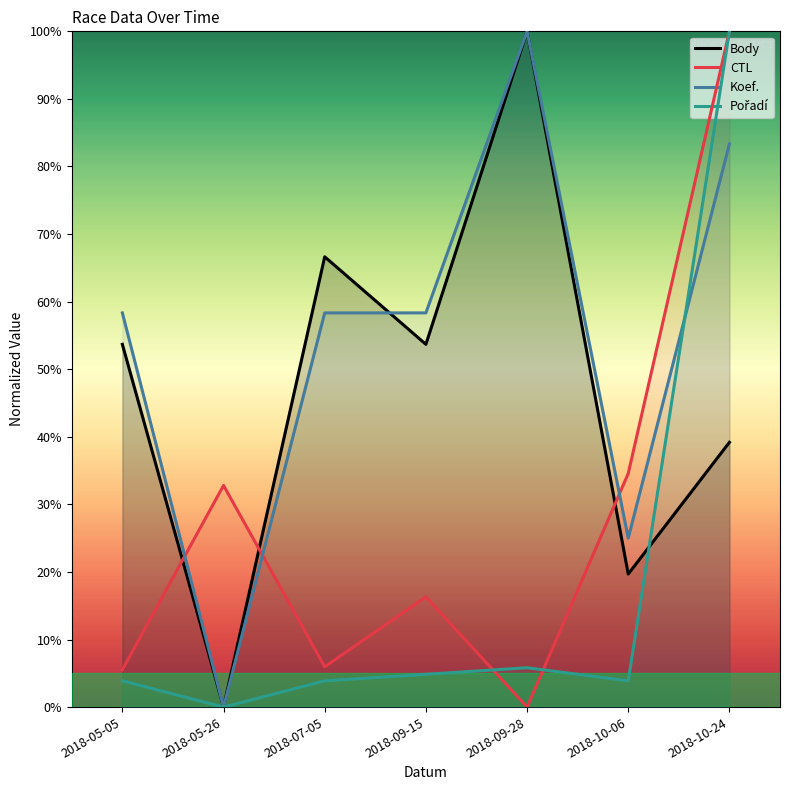

What value does the Koef. series have at 2018-10-24?

83.3